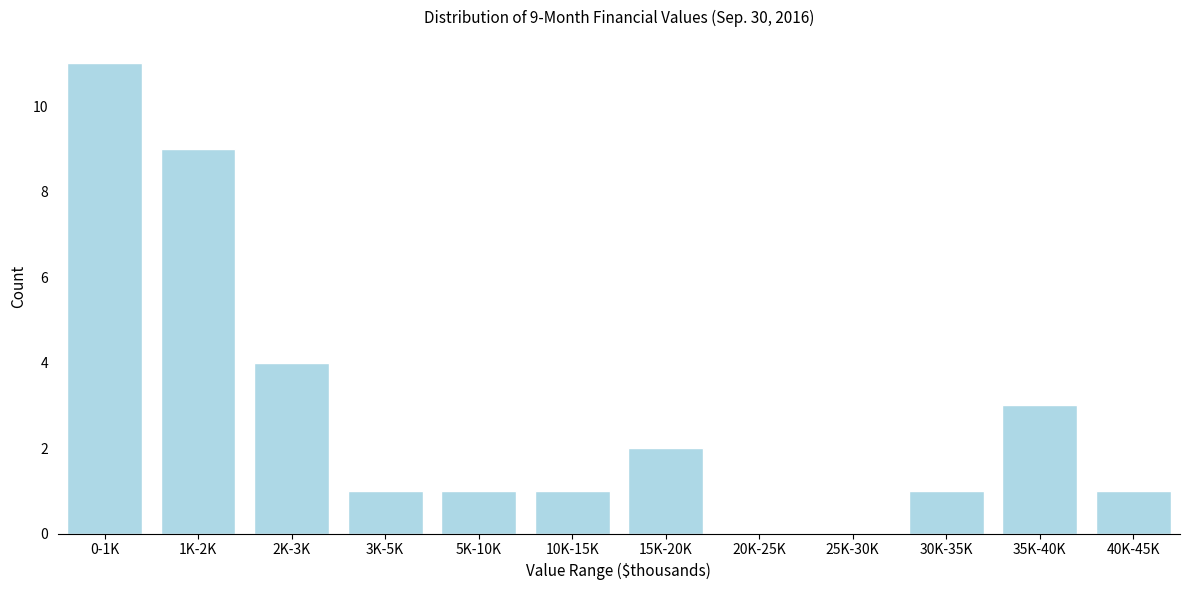

Reading left to right, transcribe all the data shown in this chart.

0-1K=11	1K-2K=9	2K-3K=4	3K-5K=1	5K-10K=1	10K-15K=1	15K-20K=2	20K-25K=0	25K-30K=0	30K-35K=1	35K-40K=3	40K-45K=1